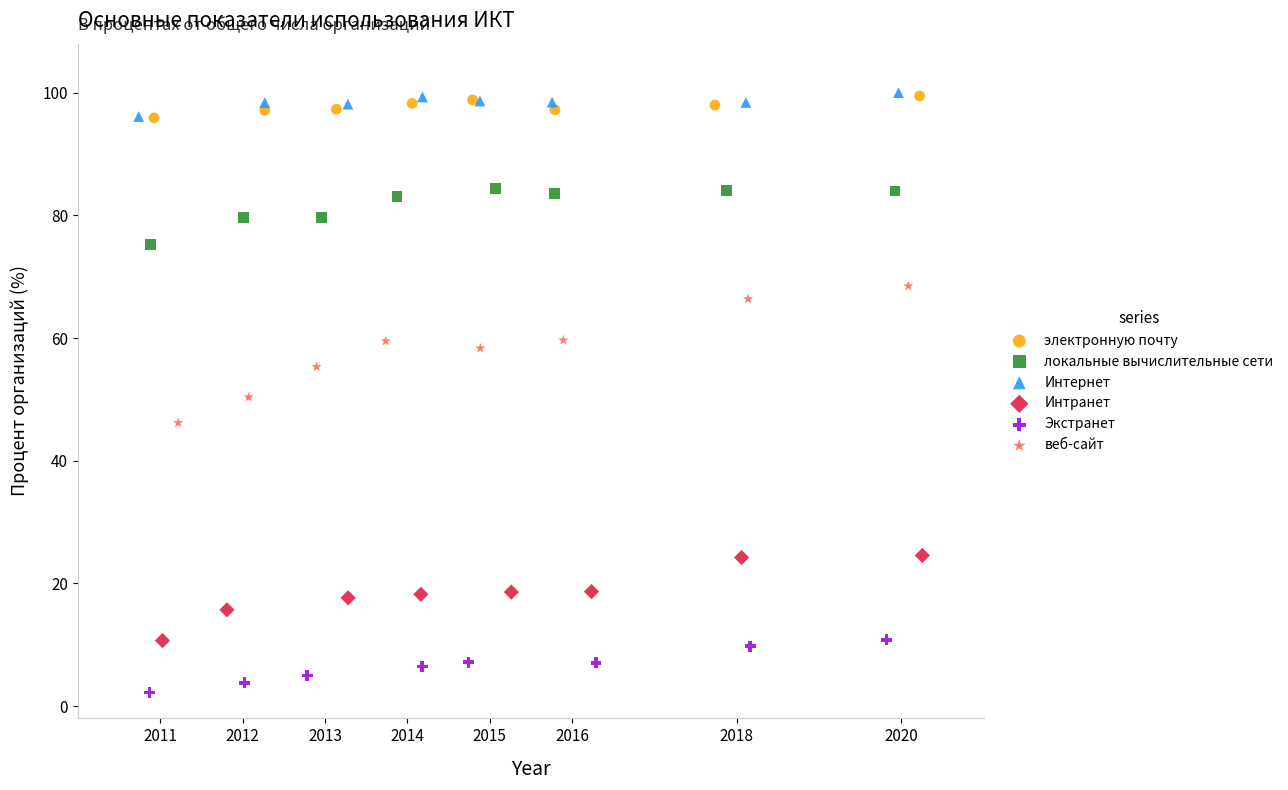

What are all the series names shown in the legend?

электронную почту, локальные вычислительные сети, Интернет, Интранет, Экстранет, веб-сайт